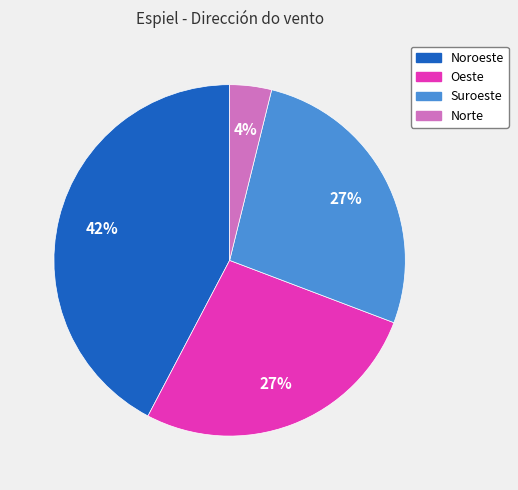

Which category has the biggest portion of the pie?

Noroeste